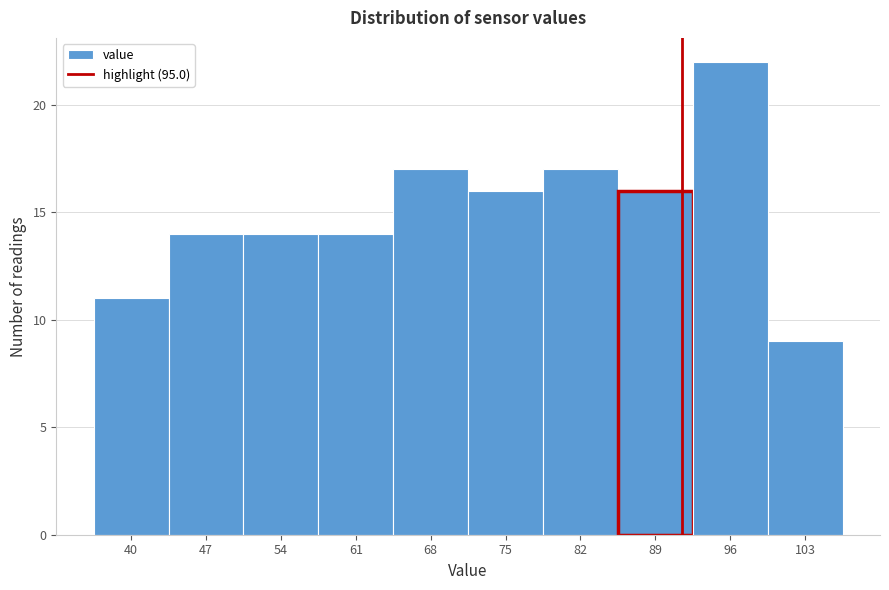

Reading left to right, what are all the values shown in this chart?

40=11	47=14	54=14	61=14	68=17	75=16	82=17	89=16	96=22	103=9